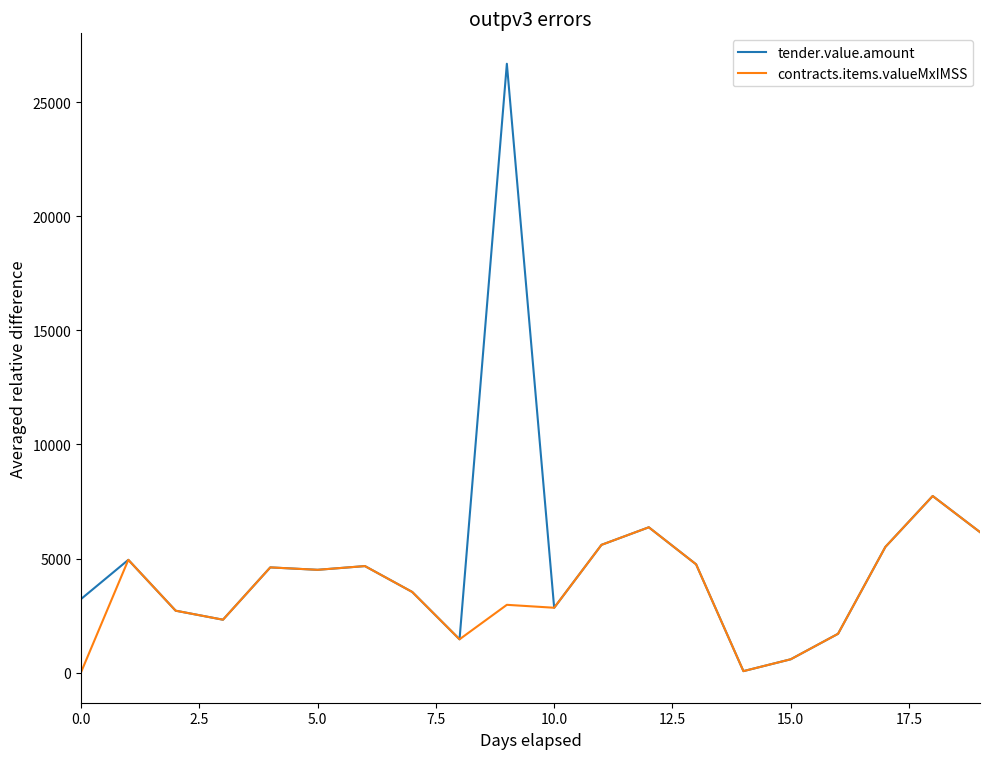

List the series in order of their peak value, highest first.

tender.value.amount, contracts.items.valueMxIMSS